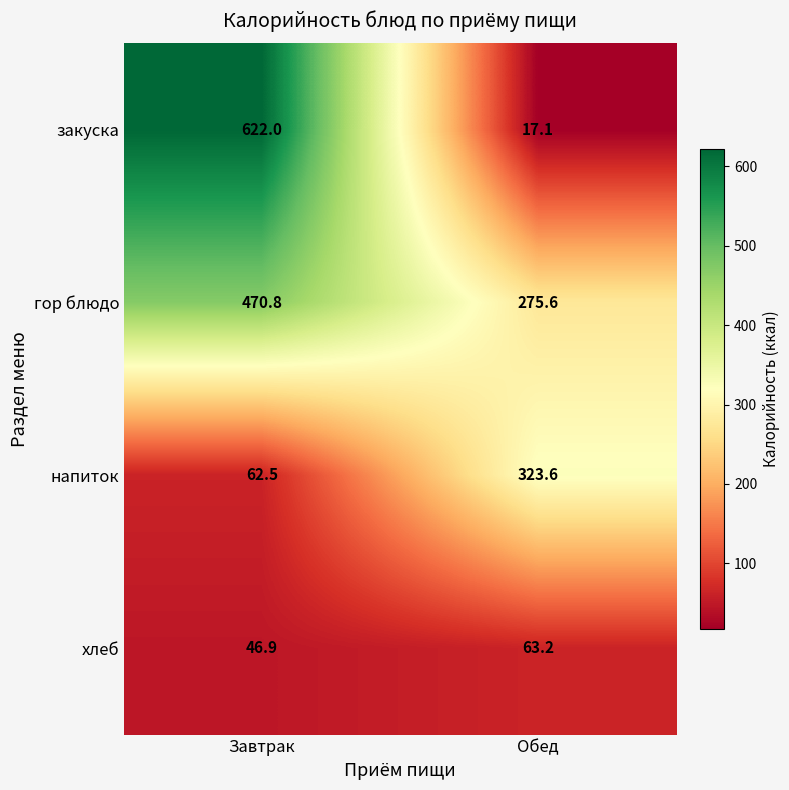

What is the average value of the гор блюдо series?

373.2